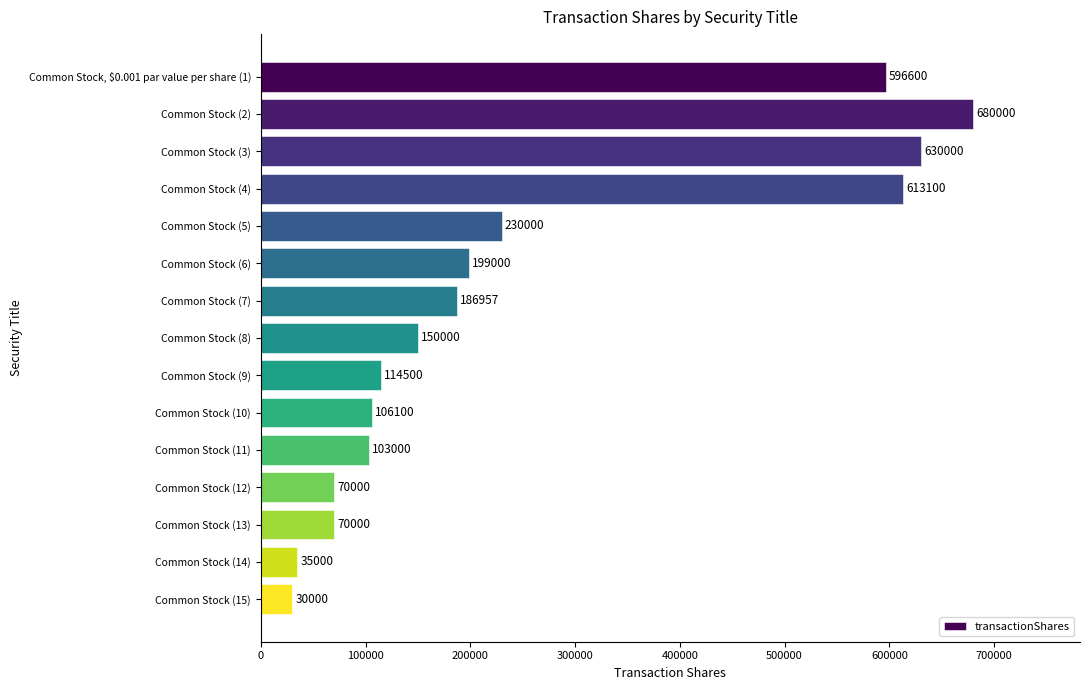

What is the maximum value shown in the chart?

680000